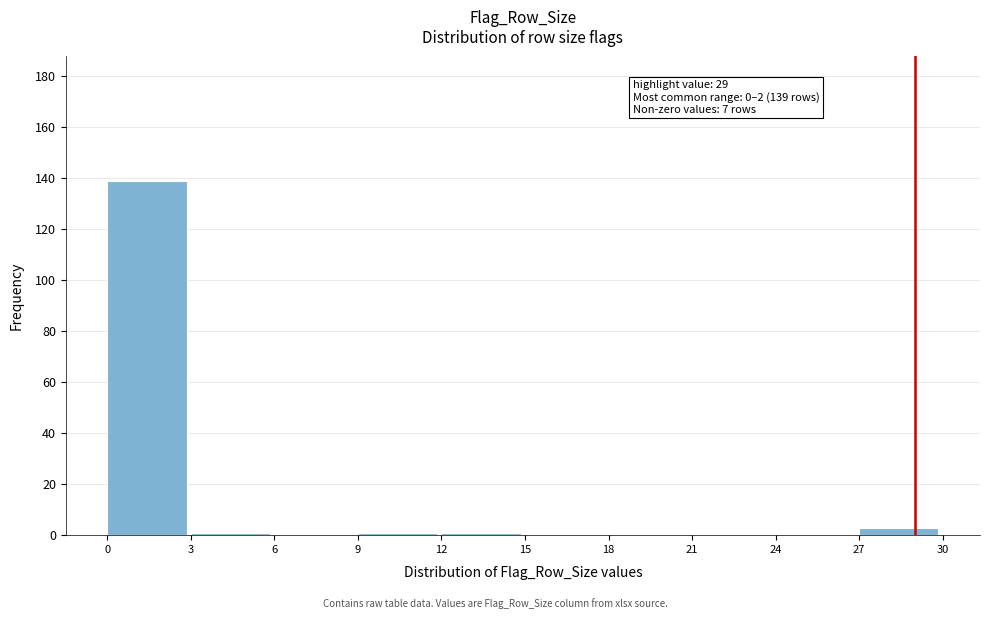

Which range on the x-axis has the tallest bar?

0 to 3